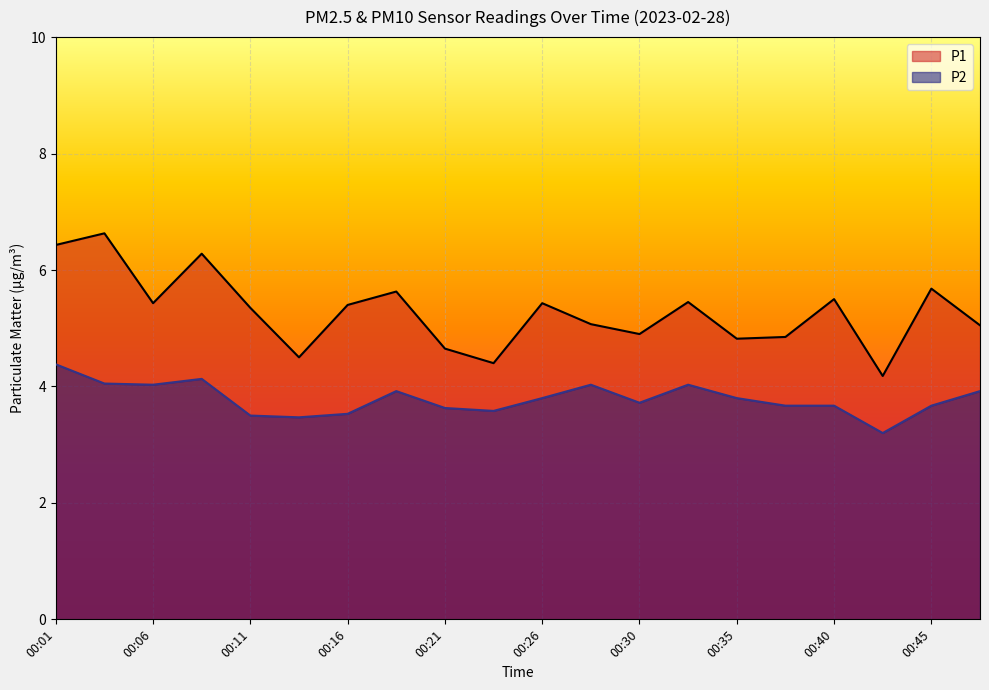

How many lines are shown in the chart?

2